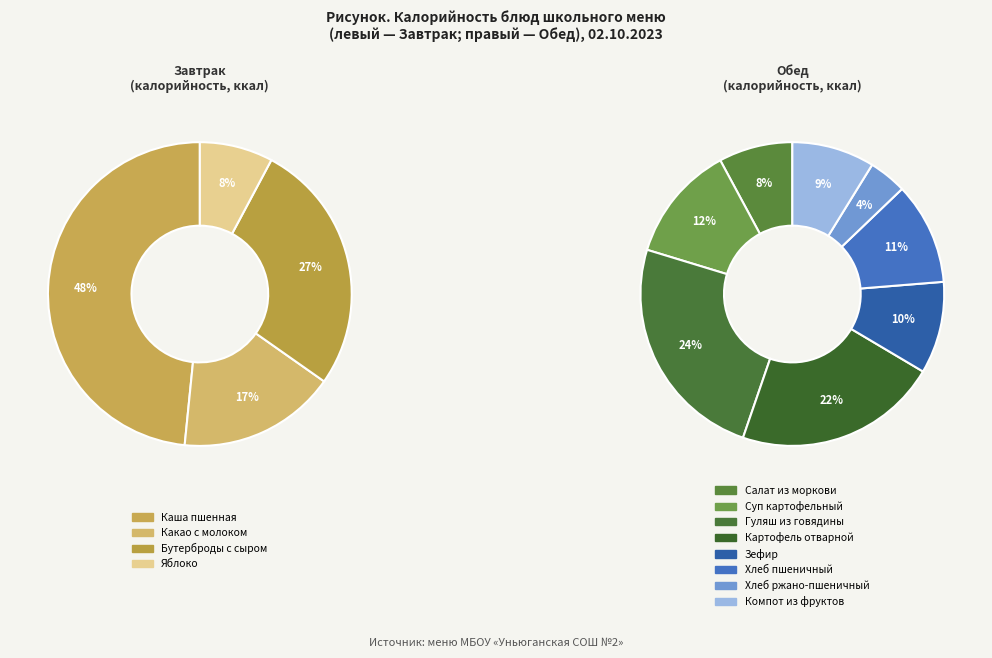

Which slice is the largest?

Каша пшенная